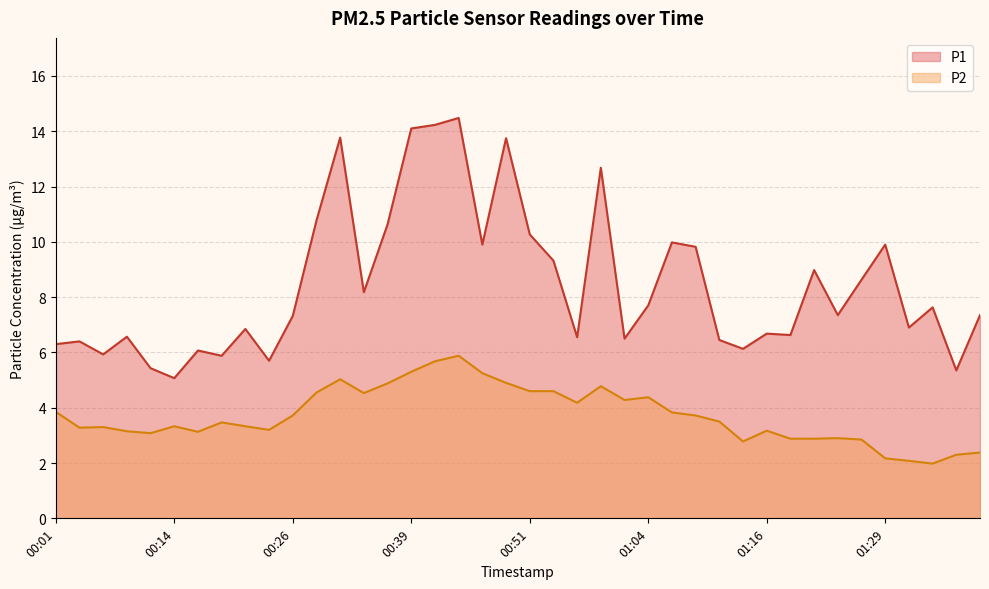

What is the sum of all P2 values?

149.1